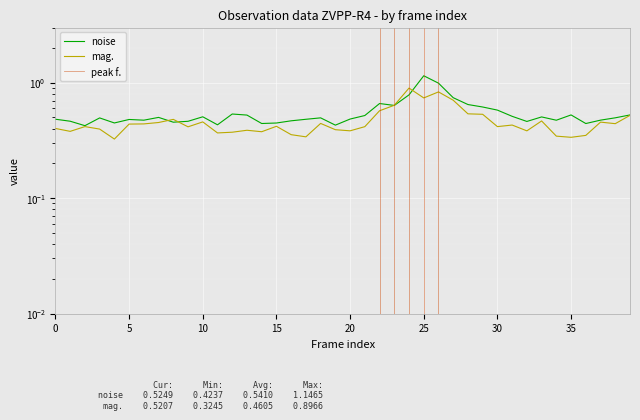

True or false: mag. and noise intersect in this chart.

True